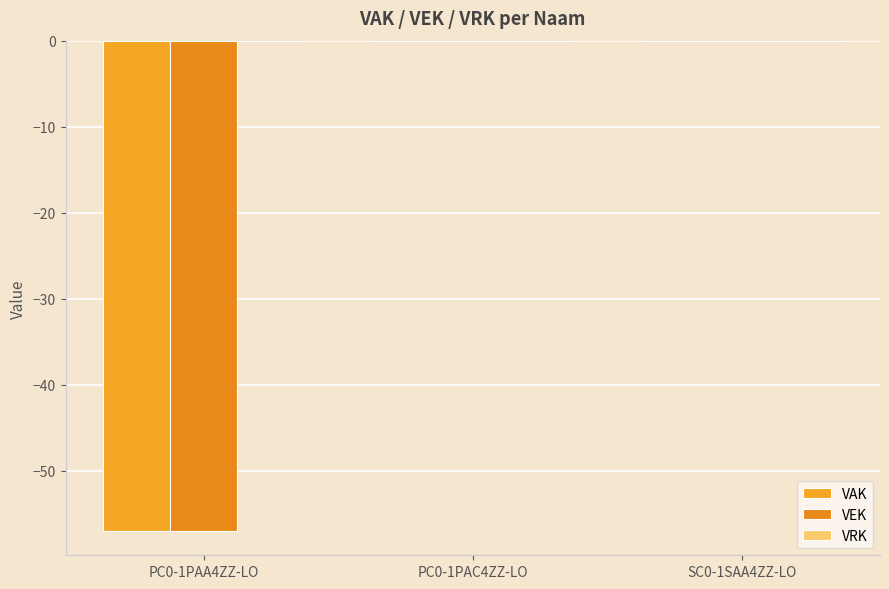

Reading right to left, what are all the values shown in this chart?

VAK: SC0-1SAA4ZZ-LO=0	PC0-1PAC4ZZ-LO=0	PC0-1PAA4ZZ-LO=-57
VEK: SC0-1SAA4ZZ-LO=0	PC0-1PAC4ZZ-LO=0	PC0-1PAA4ZZ-LO=-57
VRK: SC0-1SAA4ZZ-LO=0	PC0-1PAC4ZZ-LO=0	PC0-1PAA4ZZ-LO=0